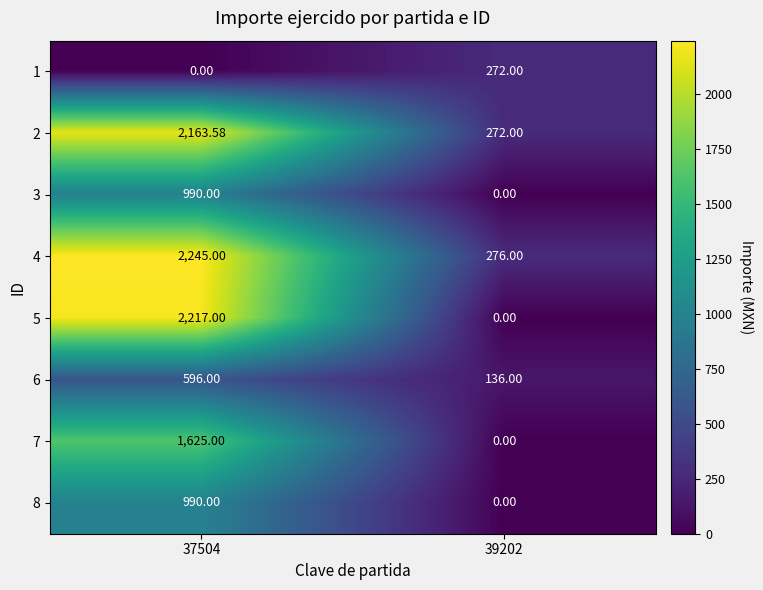

At which category does the chart reach its peak across all series?

37504